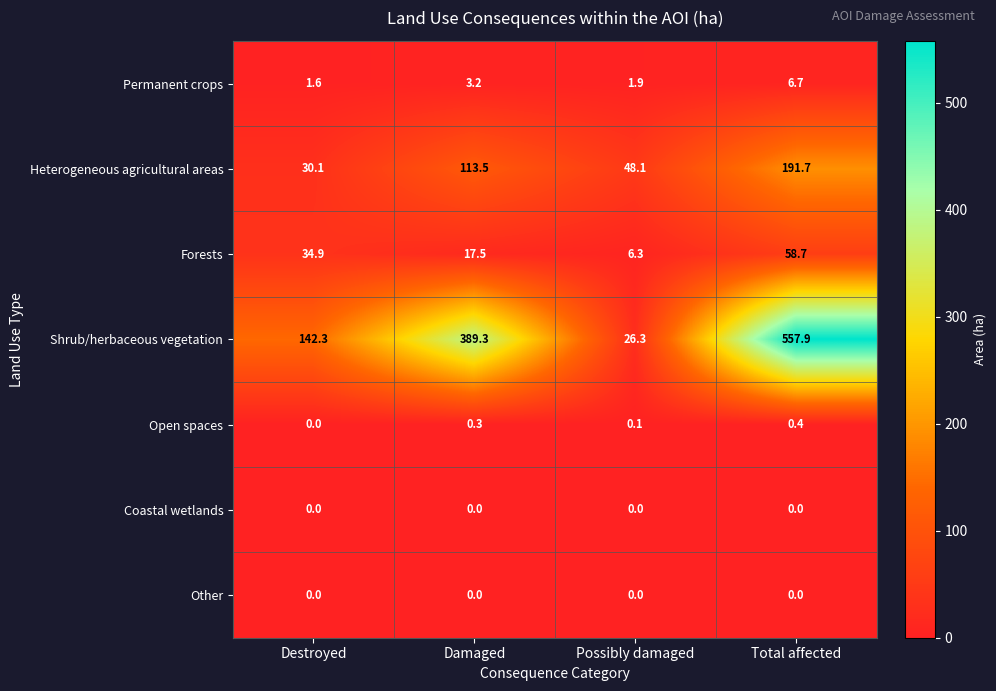

At how many categories does at least one series exceed 275?

2